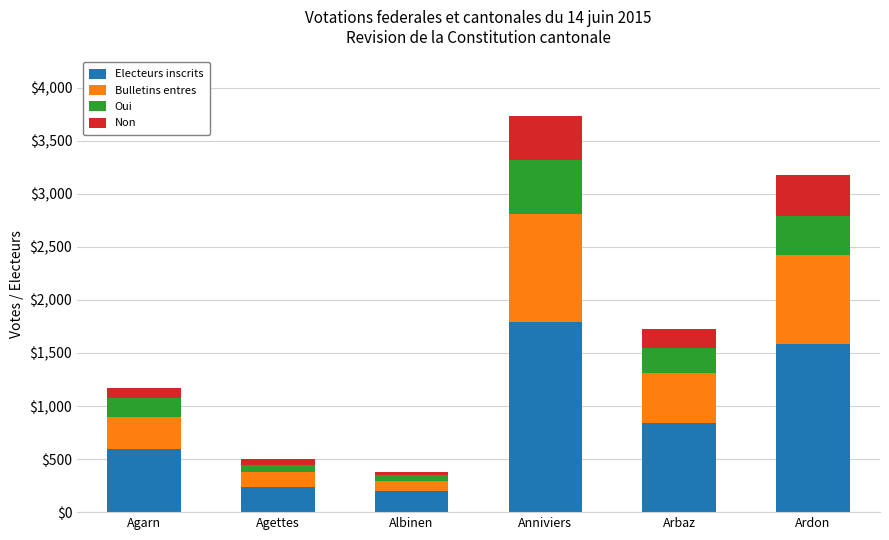

What is the difference between the second highest and second lowest values in the Electeurs inscrits series?

1350